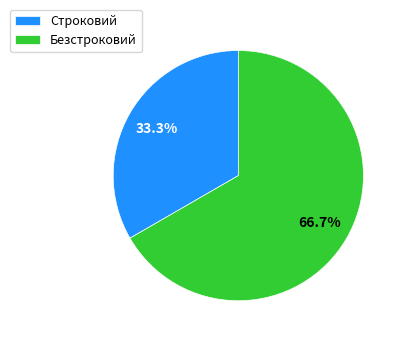

Which slice is the smallest?

Строковий